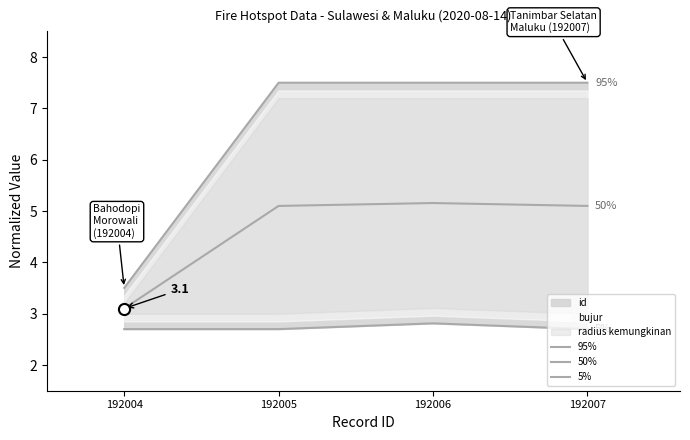

Which series changed the most between 192004 and 192006?

95%